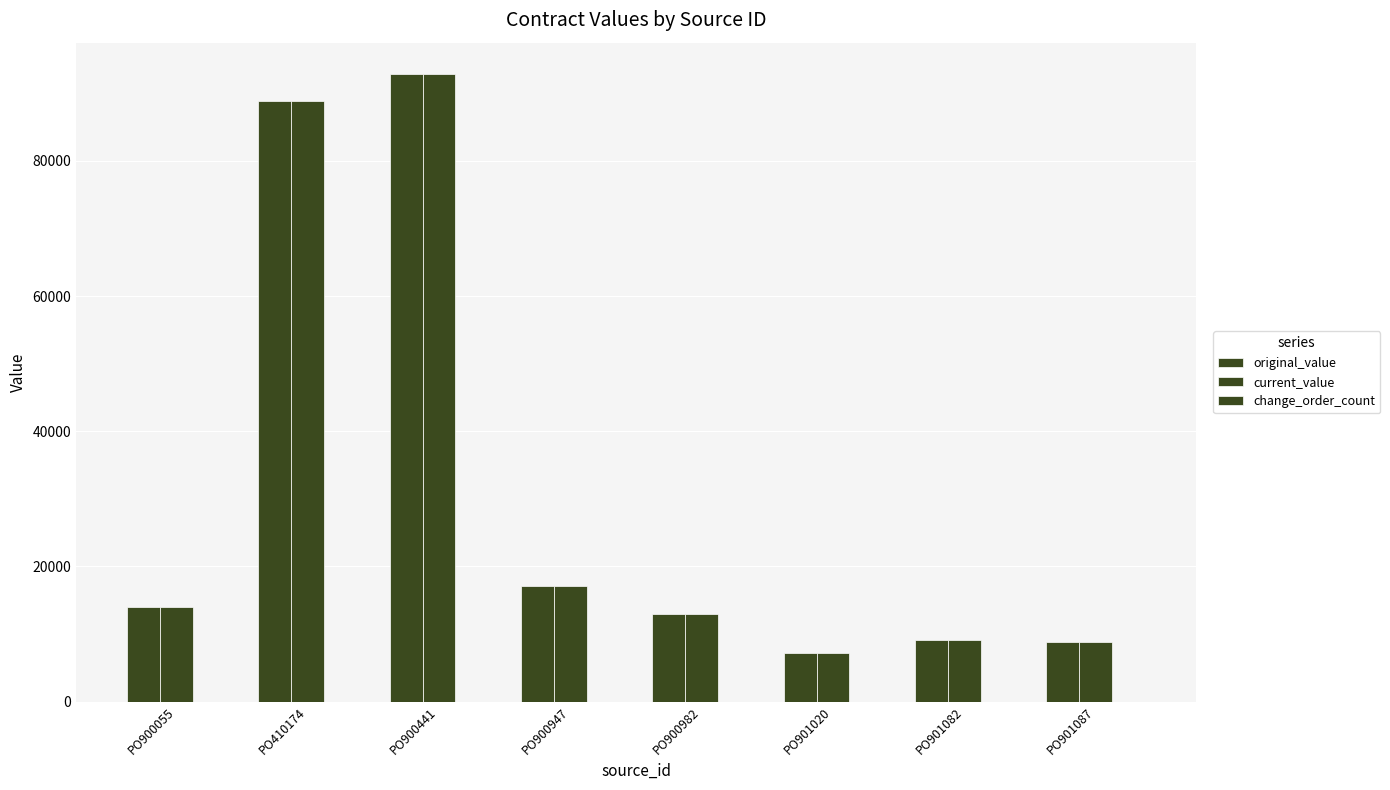

Does the chart contain stacked bars?

No